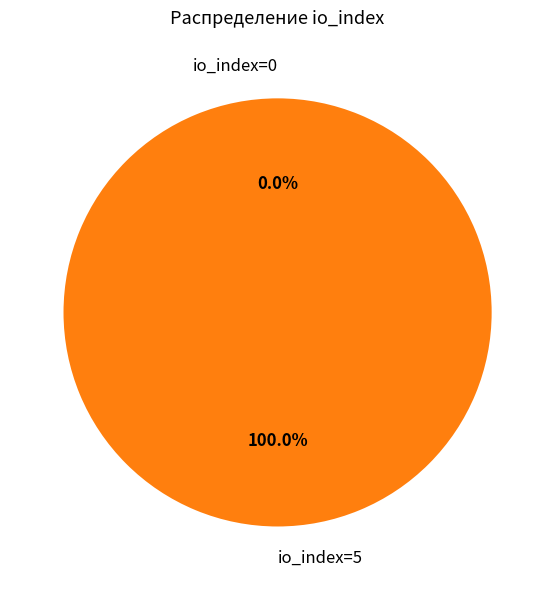

Is there a majority slice in this chart?

Yes